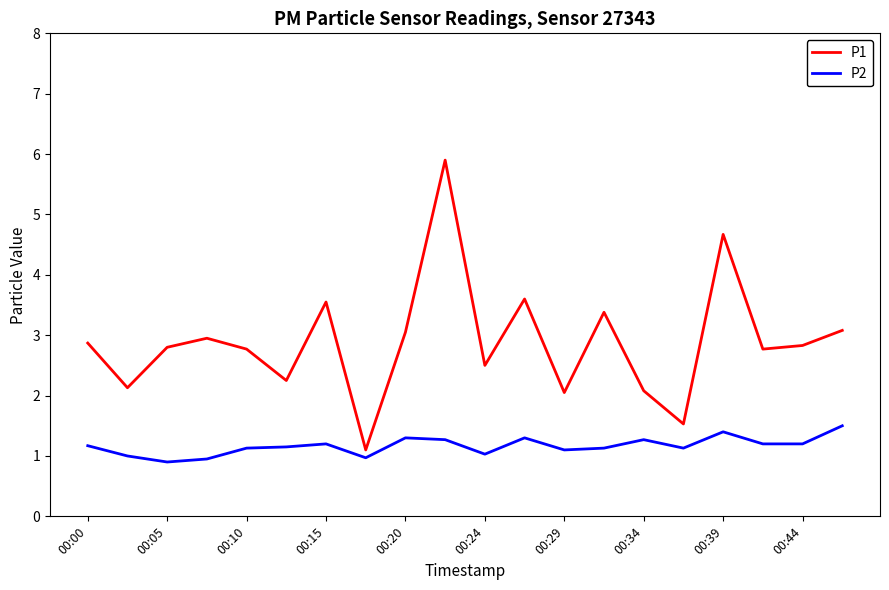

What is the lowest value of the P1 series?

1.1